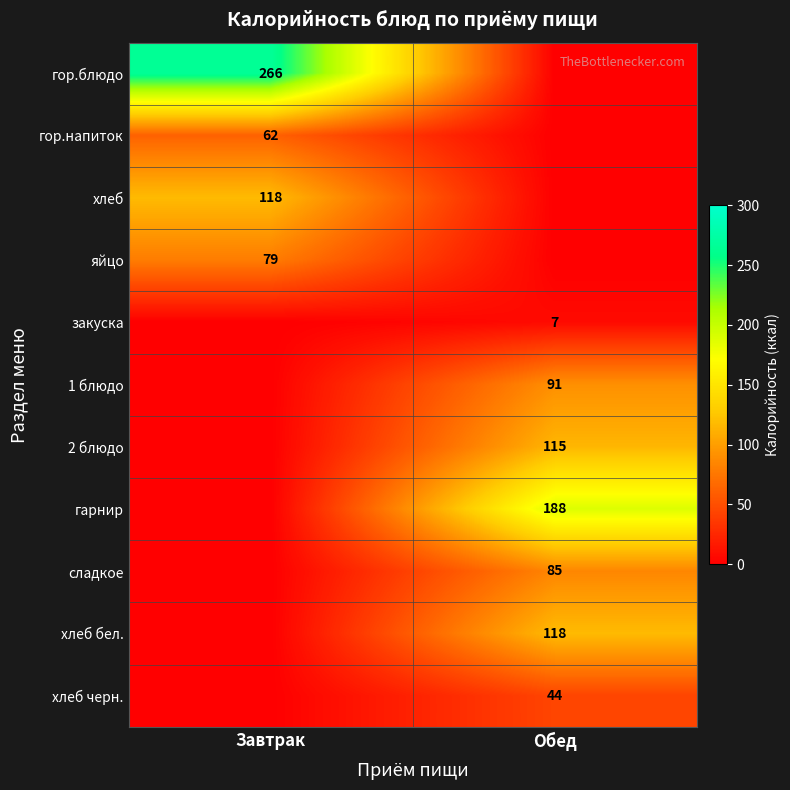

The сладкое series shows 134 at Обед. True or false?

False